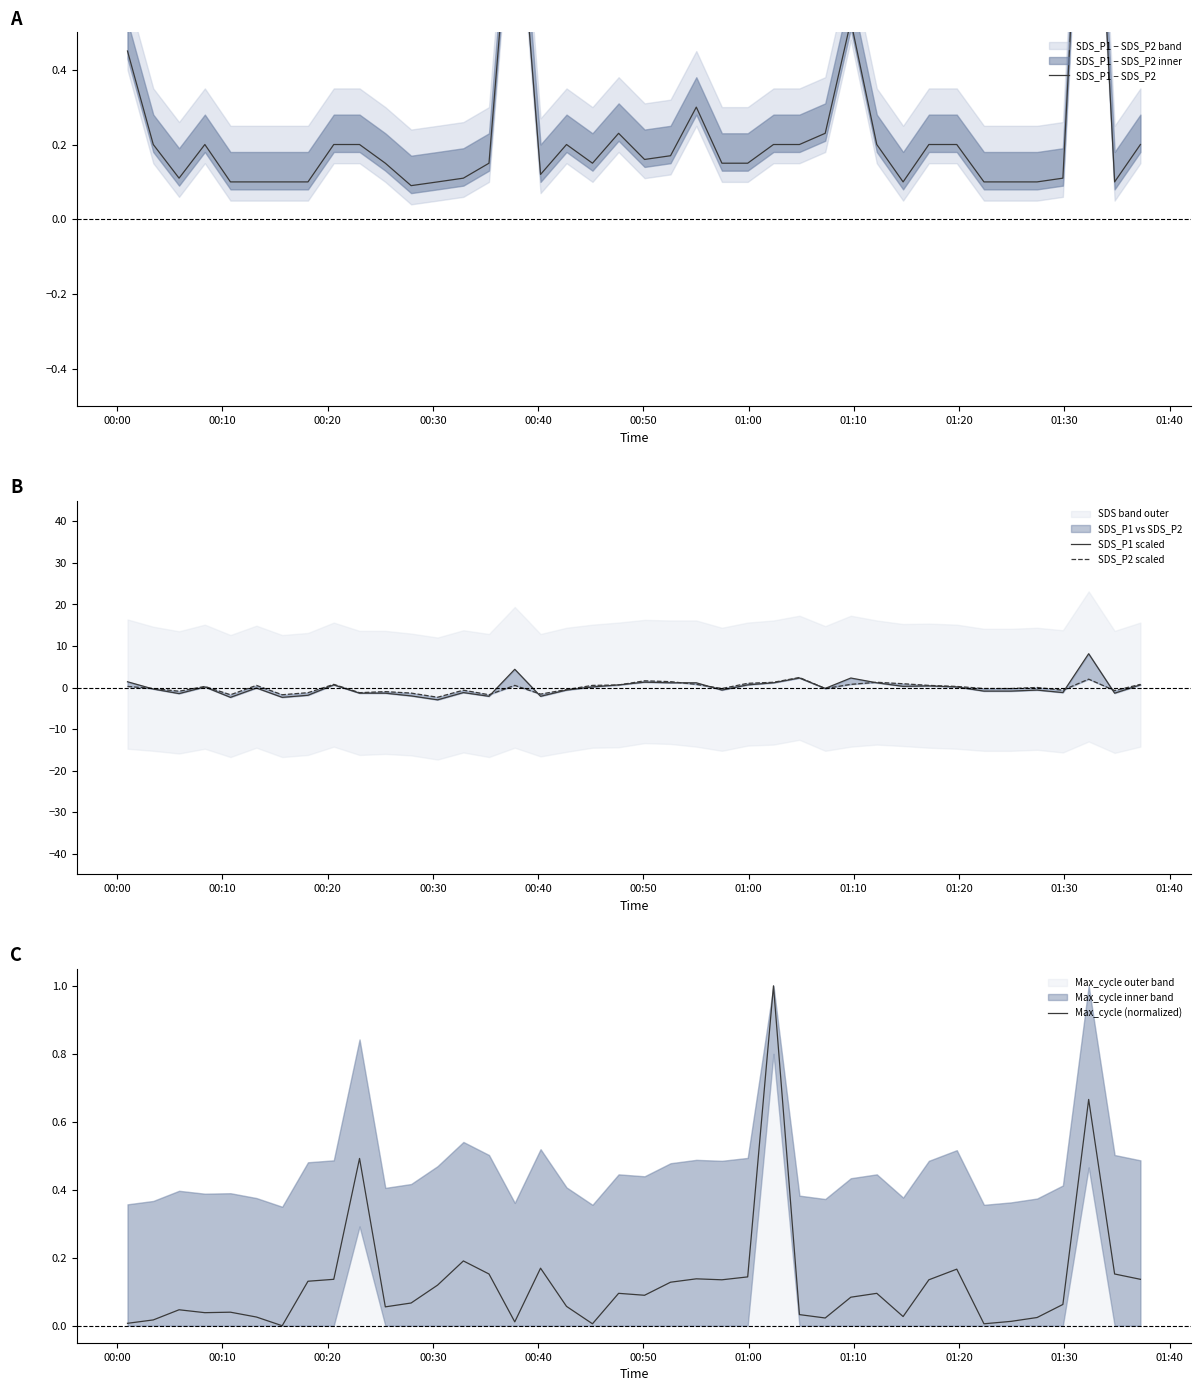

How many times do Max_cycle (normalized) and SDS_P2 scaled cross each other?

18